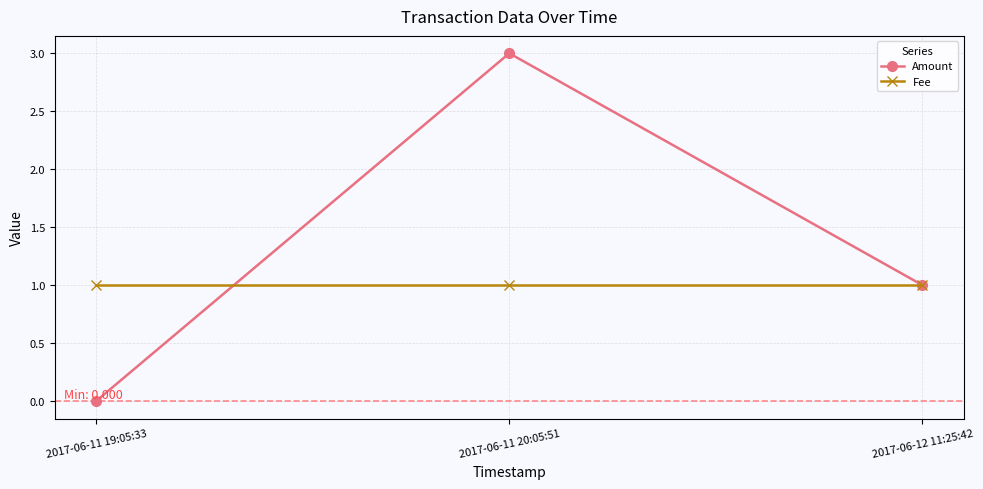

What is the label of the 2nd point from the left?

2017-06-11 20:05:51